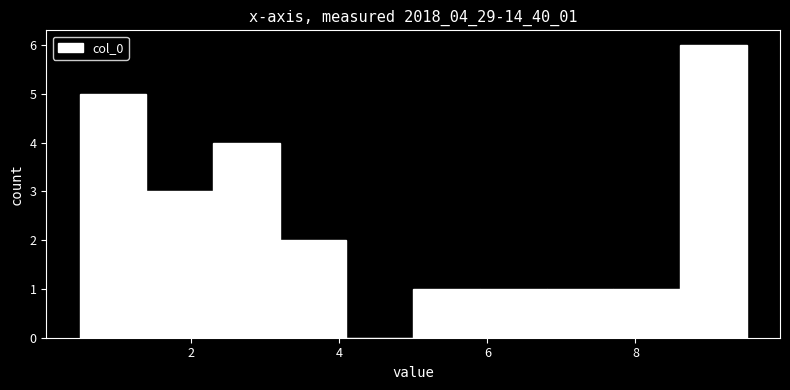

What is the height of the bar covering 0.5 to 1.4 on the x-axis? Neither the bar edges nor the heights are printed on the chart, so give them approximately, as read against the axes.

5